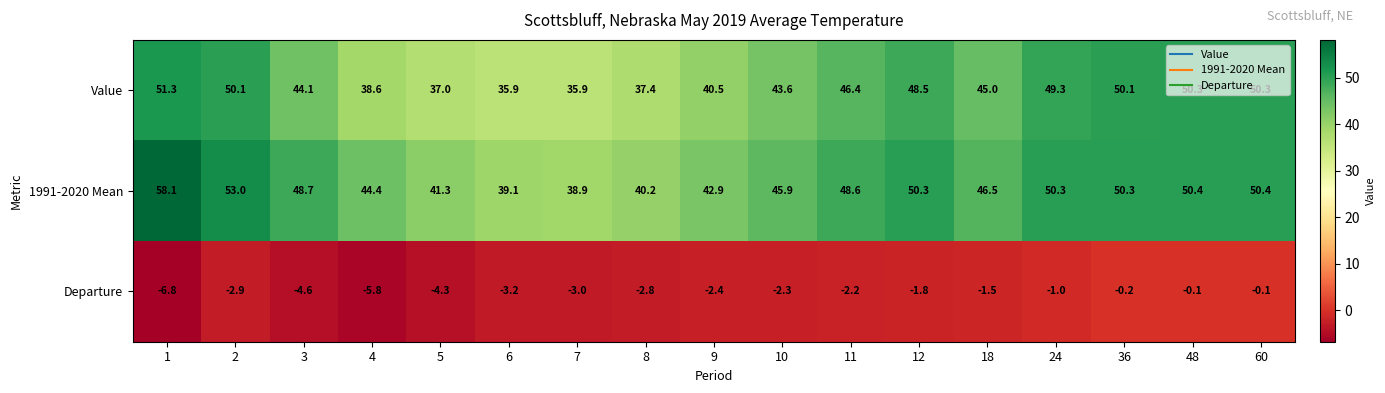

How many values in the 1991-2020 Mean series exceed 48?

9